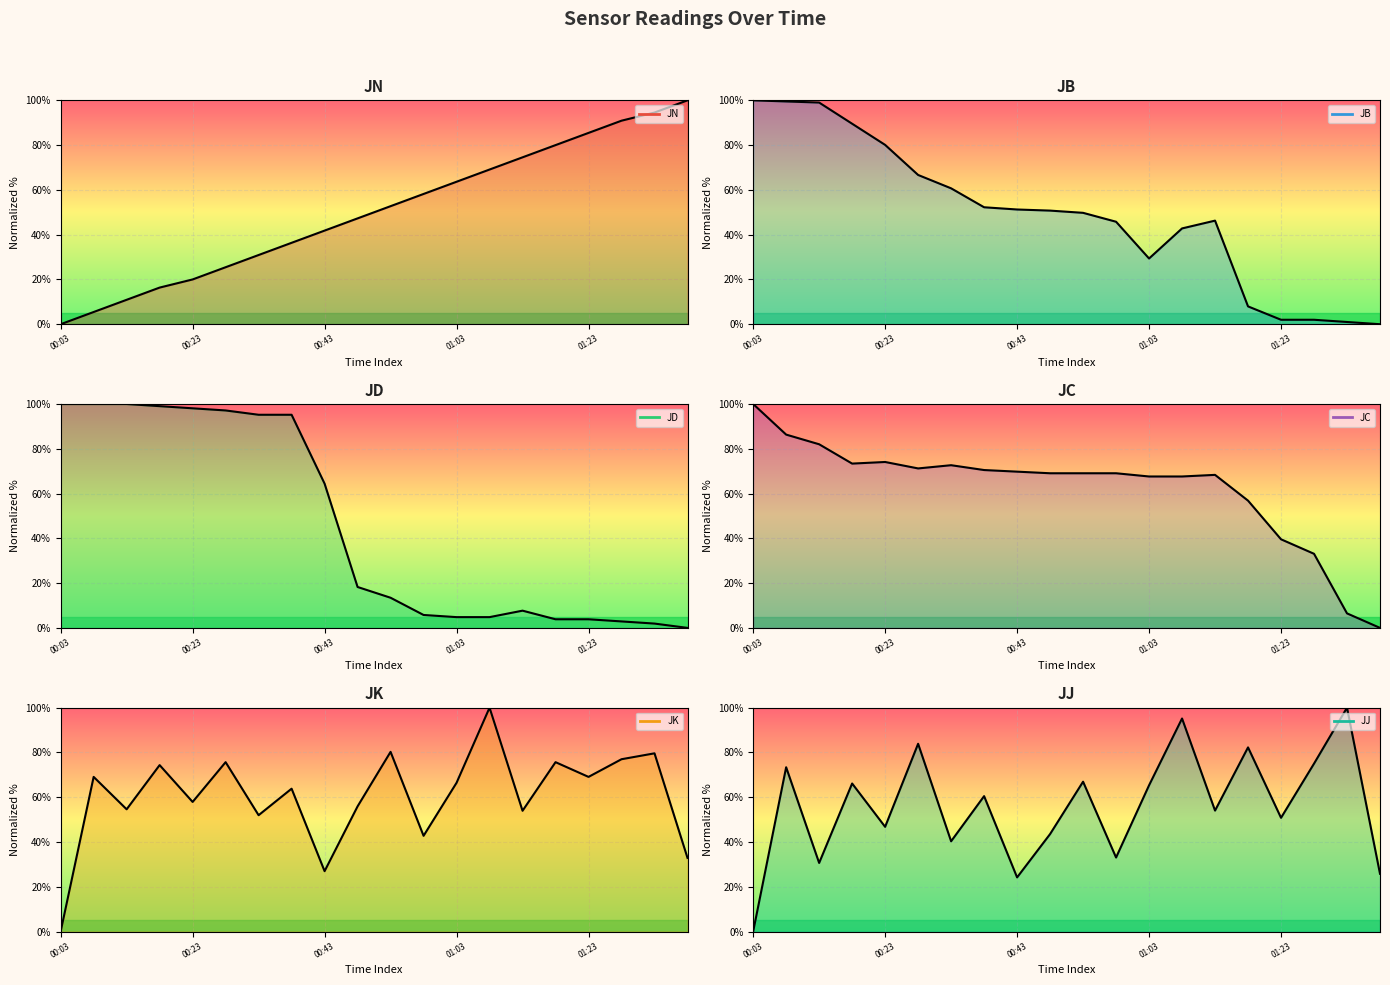

Which series ends up on top after the final intersection of JD line and JN line?

JN line